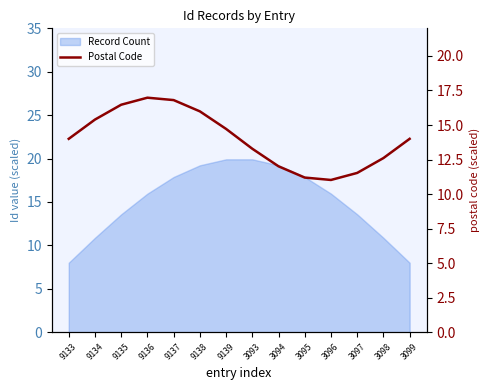

Reading right to left, list all the values displayed in this chart.

3099=14.0	3098=12.6	3097=11.5	3096=11.0	3095=11.2	3094=12.0	3093=13.3	9139=14.7	9138=16.0	9137=16.8	9136=17.0	9135=16.5	9134=15.4	9133=14.0